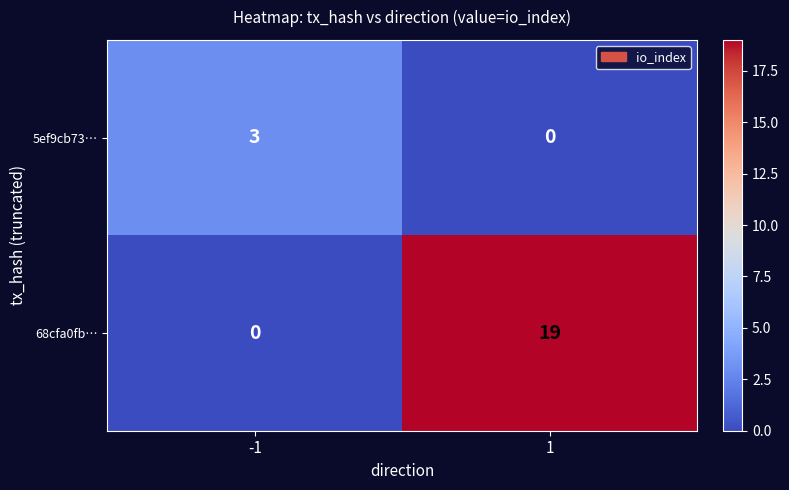

Is it true that 68cfa0fb… equals 33 at 1?

False